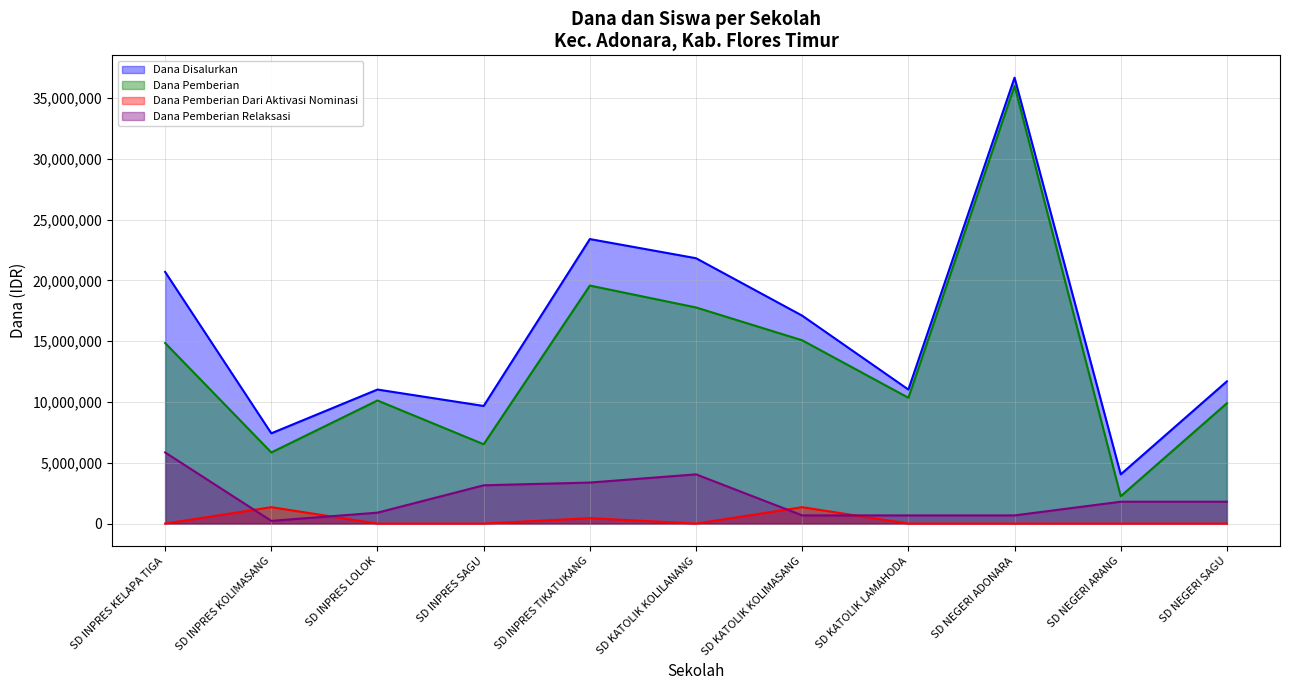

Count the Dana Pemberian Dari Aktivasi Nominasi values in the range 0 to 450000.

9